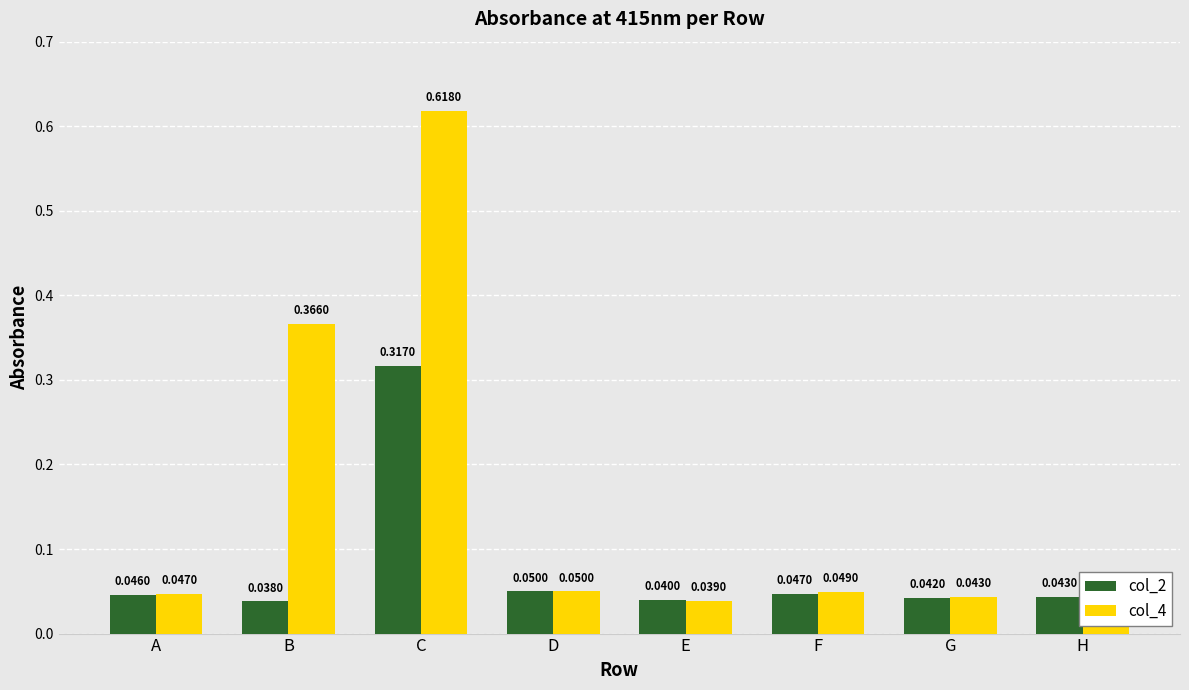

Does the chart contain stacked bars?

No